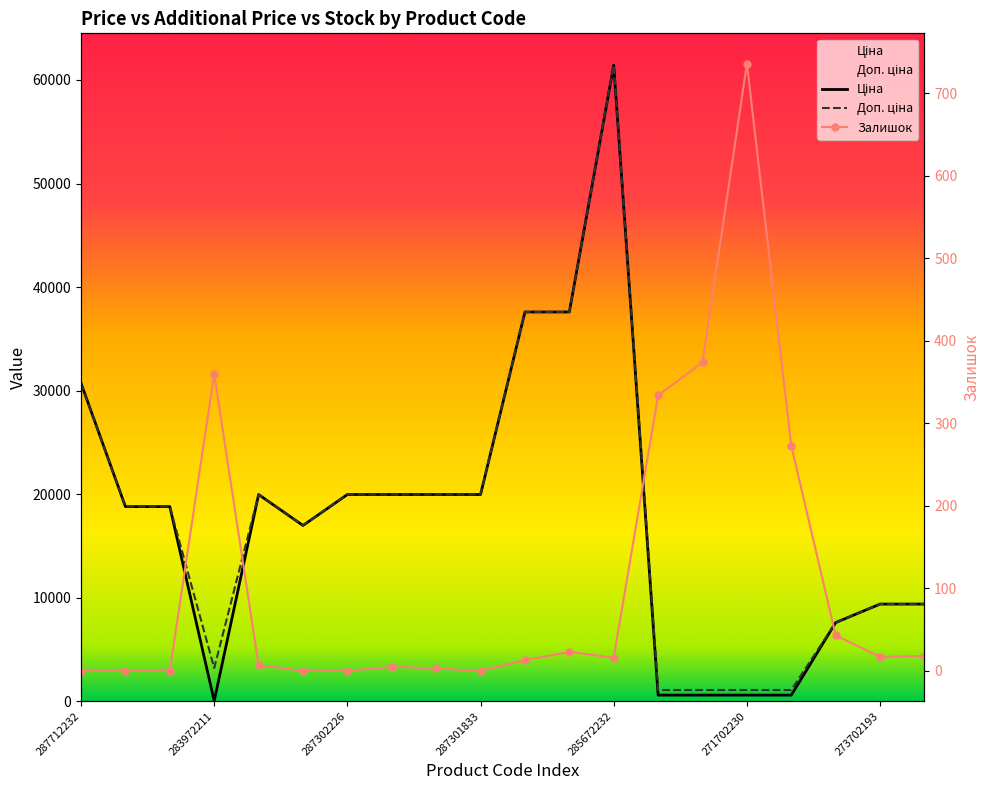

At which category does Доп. ціна reach its first local valley?

283972211